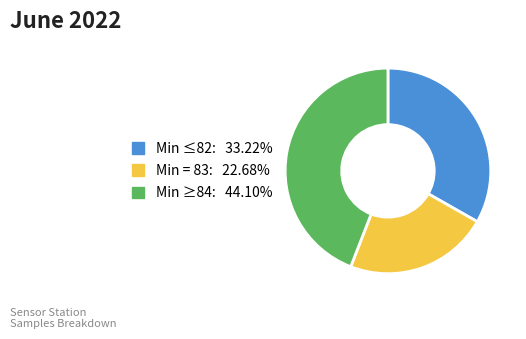

Is there any slice that represents more than half of the pie?

No